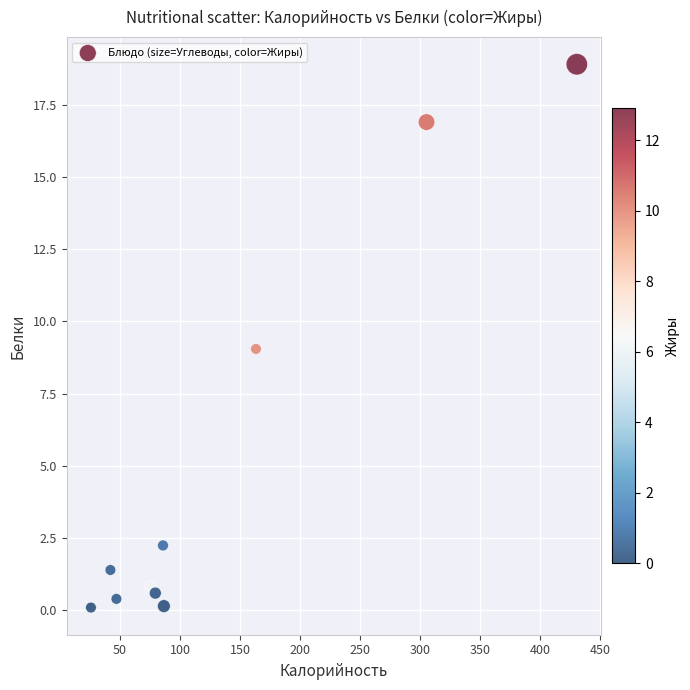

What is the average Y value?

5.1